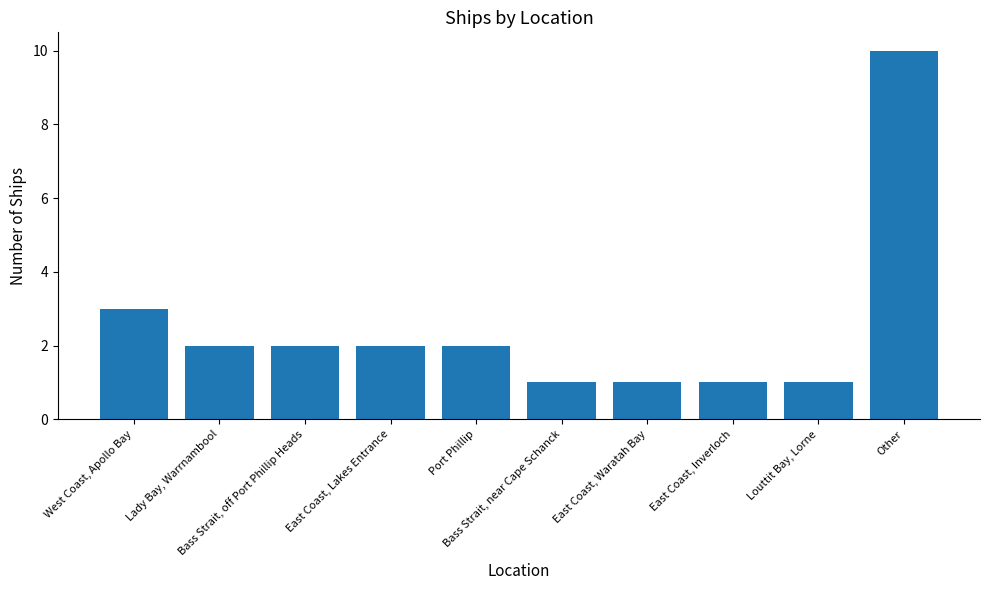

Read the value at Port Phillip.

2